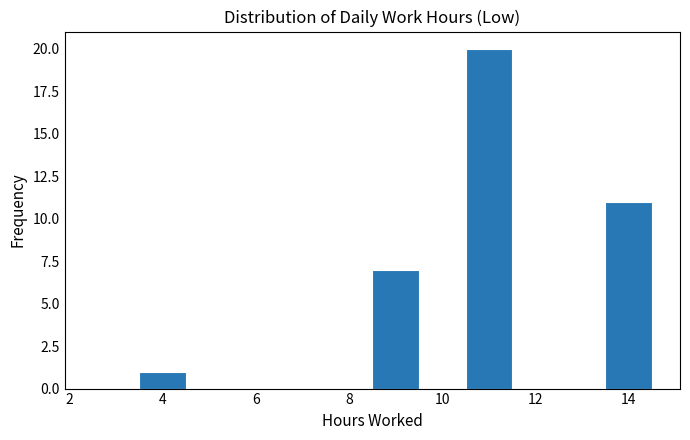

What is the height of the bar covering 13.5 to 14.5 on the x-axis? Neither the bar edges nor the heights are printed on the chart, so give them approximately, as read against the axes.

11